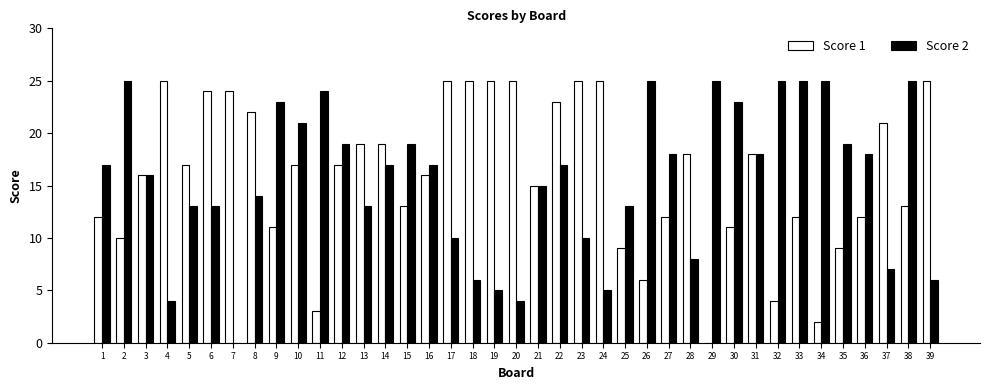

What is the spread (max minus min) of values at 20?

21